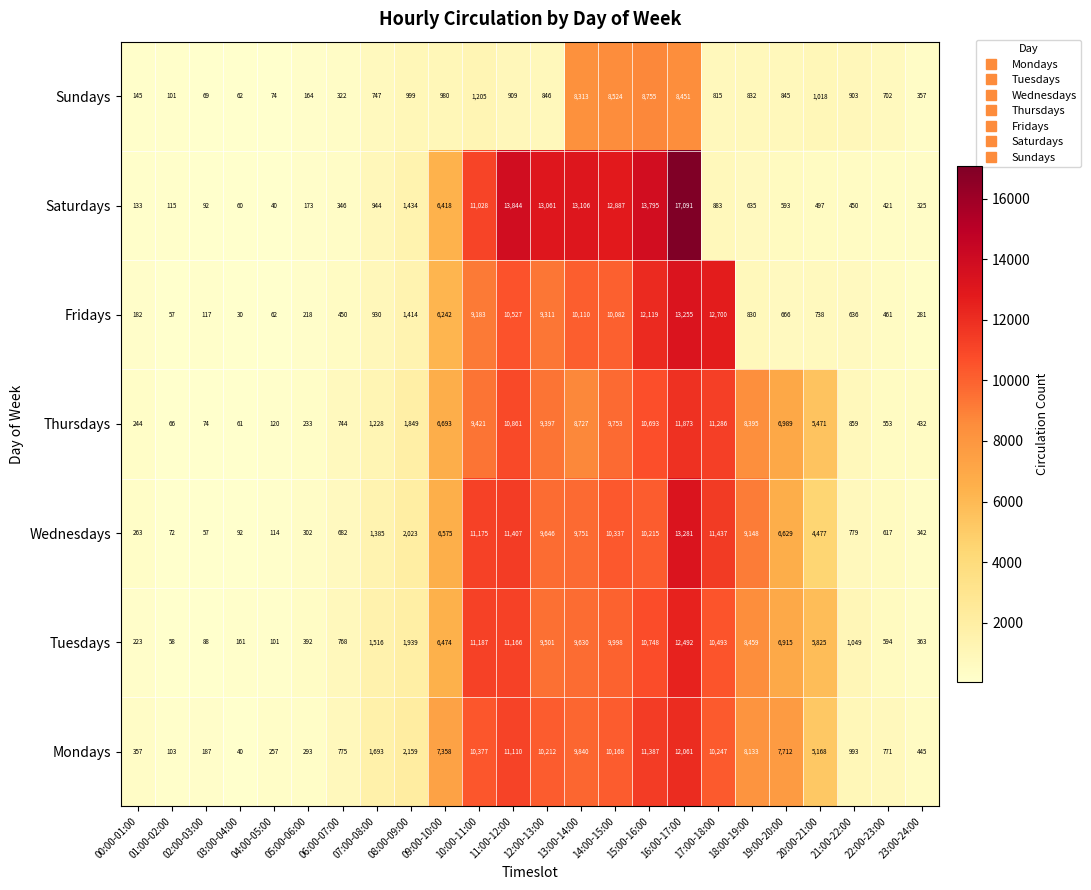

The Tuesdays series shows 12117 at 18:00-19:00. True or false?

False